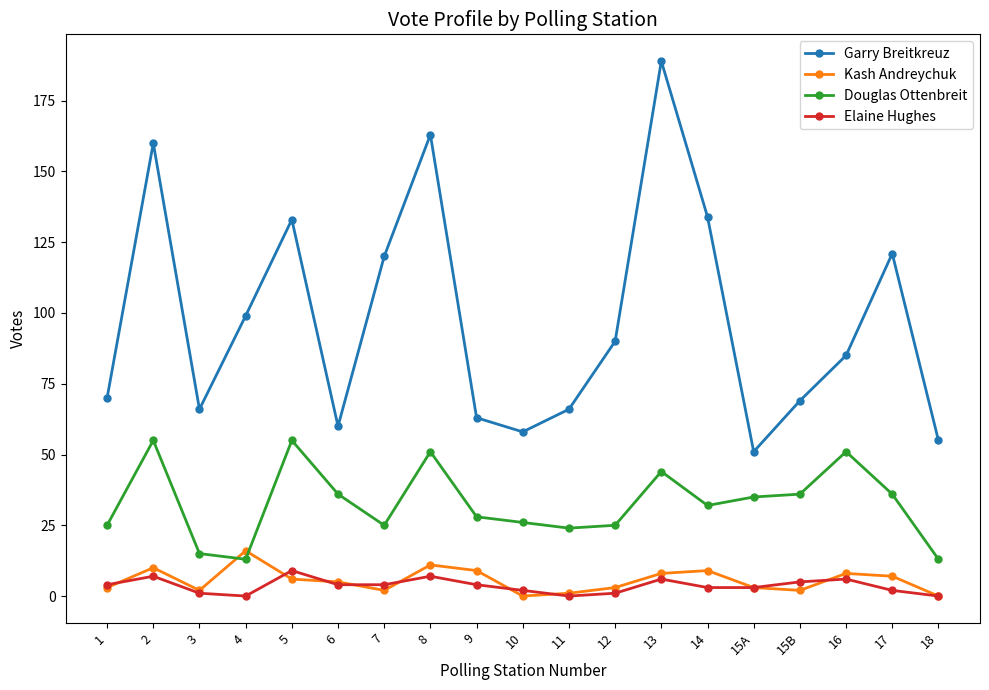

Reading right to left, list all the values displayed in this chart.

Garry Breitkreuz: 18=55	17=121	16=85	15B=69	15A=51	14=134	13=189	12=90	11=66	10=58	9=63	8=163	7=120	6=60	5=133	4=99	3=66	2=160	1=70
Kash Andreychuk: 18=0	17=7	16=8	15B=2	15A=3	14=9	13=8	12=3	11=1	10=0	9=9	8=11	7=2	6=5	5=6	4=16	3=2	2=10	1=3
Douglas Ottenbreit: 18=13	17=36	16=51	15B=36	15A=35	14=32	13=44	12=25	11=24	10=26	9=28	8=51	7=25	6=36	5=55	4=13	3=15	2=55	1=25
Elaine Hughes: 18=0	17=2	16=6	15B=5	15A=3	14=3	13=6	12=1	11=0	10=2	9=4	8=7	7=4	6=4	5=9	4=0	3=1	2=7	1=4